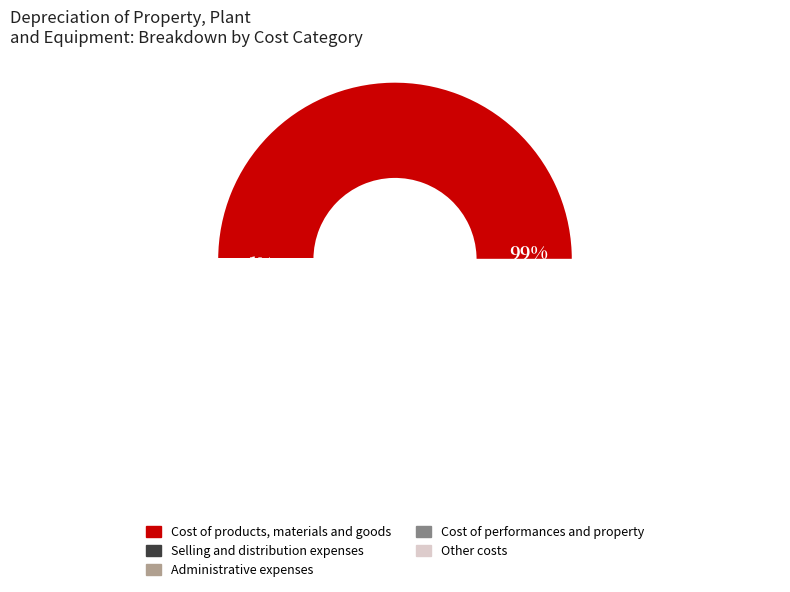

Rank the categories by value from lowest to highest.

Cost of performances and property, Other costs, Selling and distribution expenses, Administrative expenses, Cost of products, materials and goods